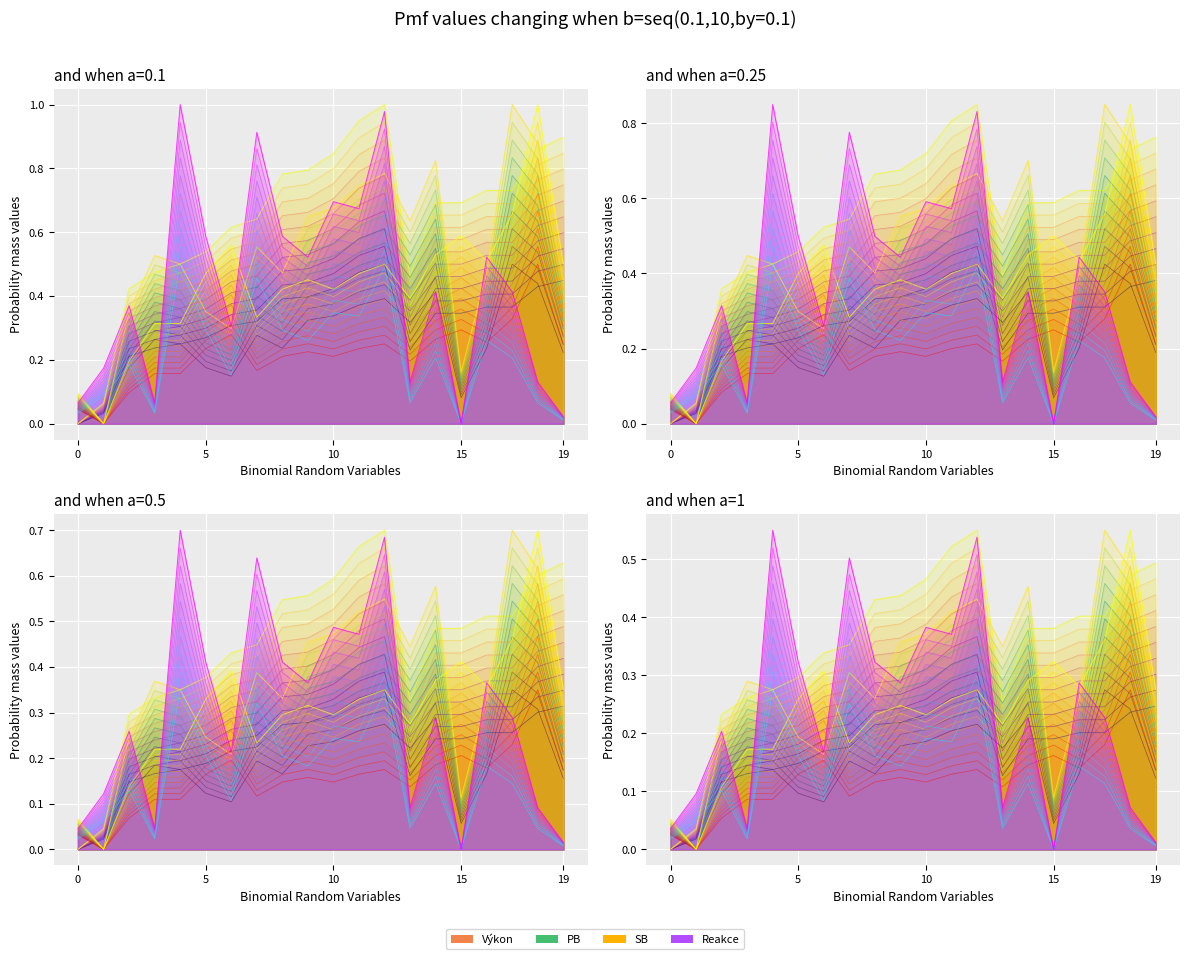

Does the chart display data point markers on the line(s)?

No